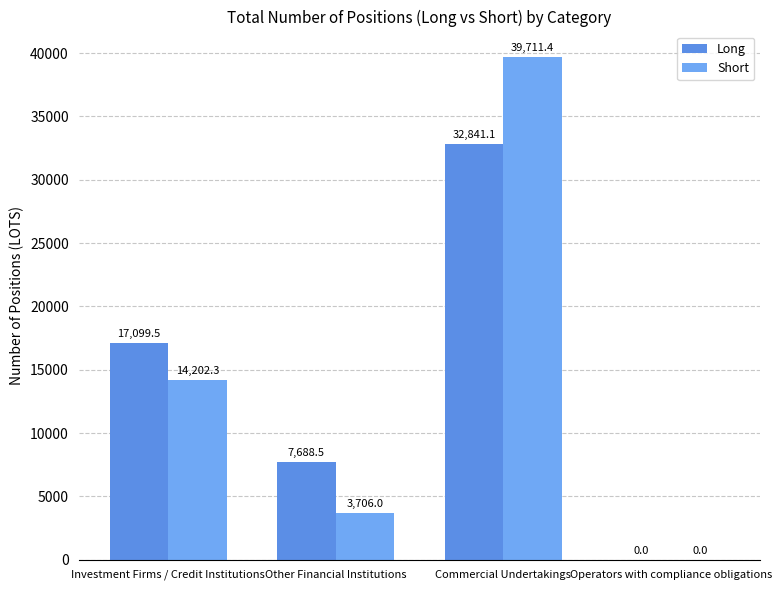

How many positive values does the Long series have?

3